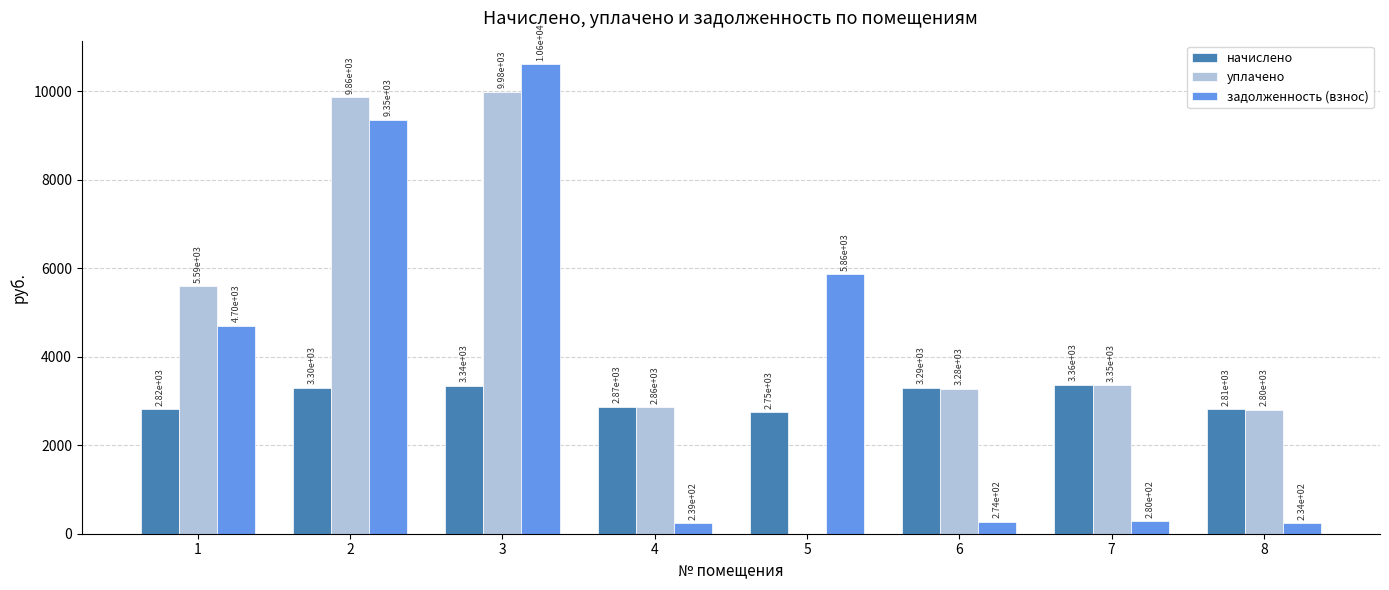

Where is начислено nearest to the value 3054?

4